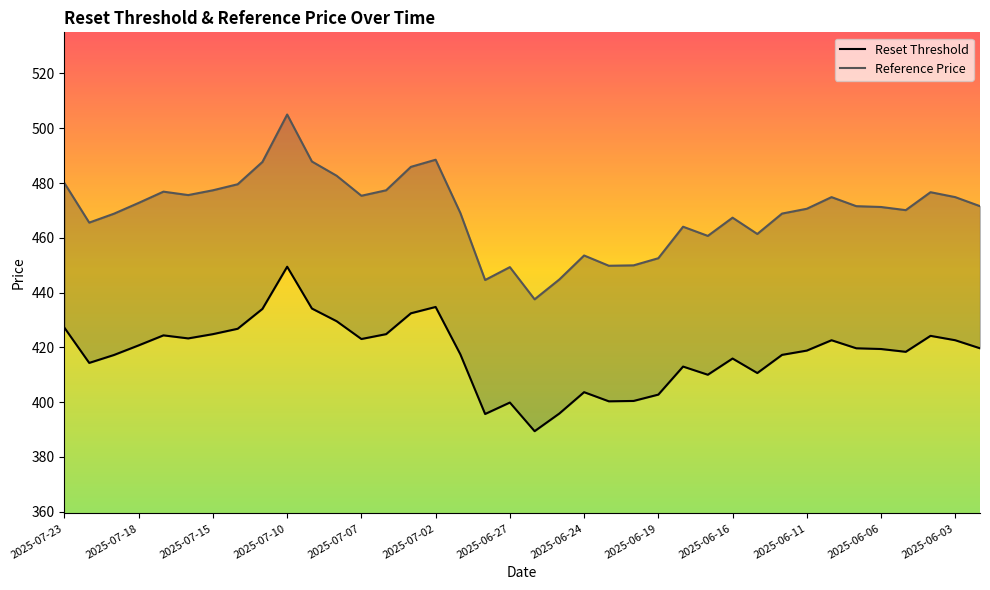

Is it true that Reference Price equals 476.6 at 35?

True